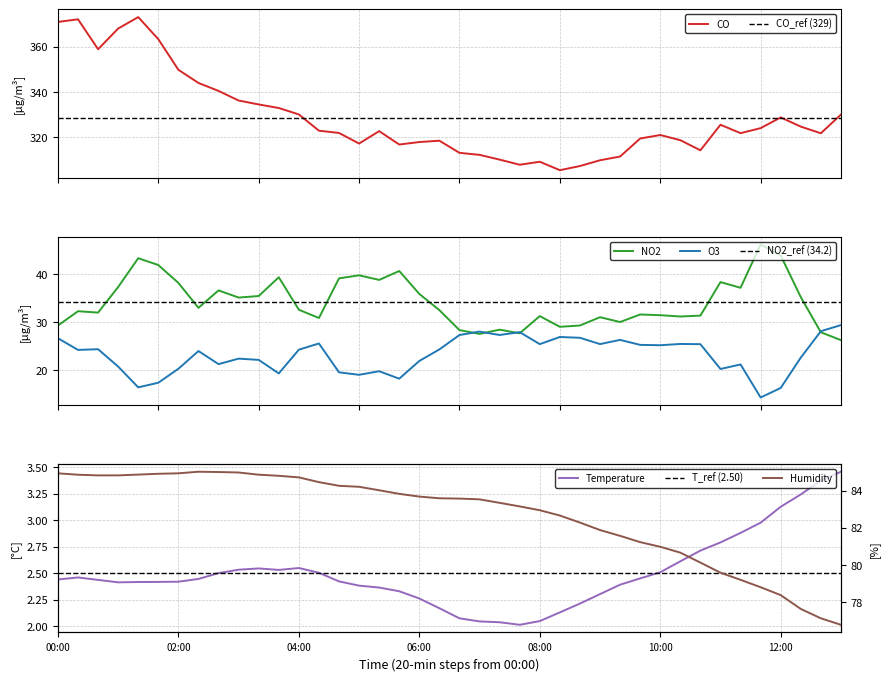

How many data points in O3 are less than 24?

18